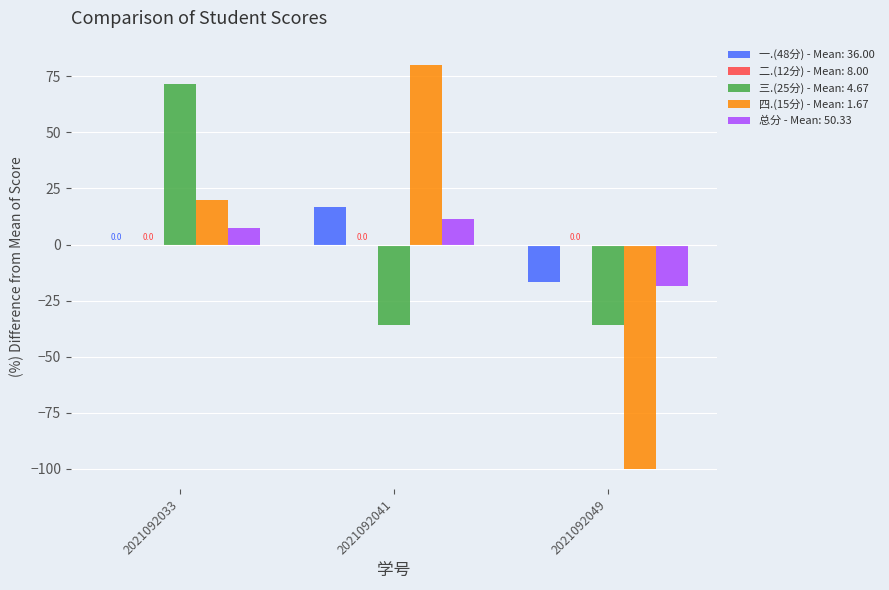

At which category is the sum across all series the highest?

2021092033